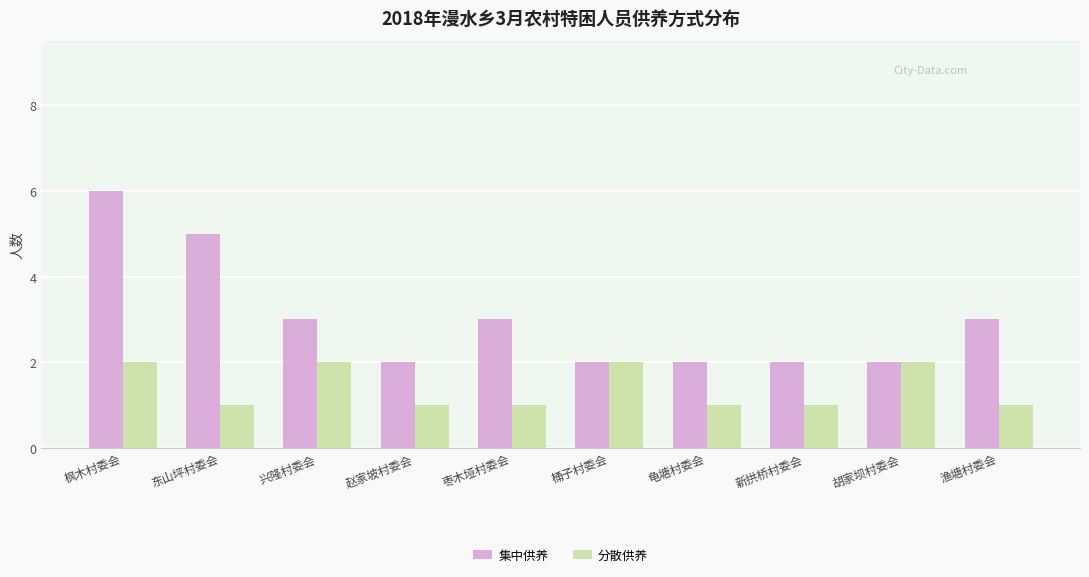

How many groups of bars are there?

10